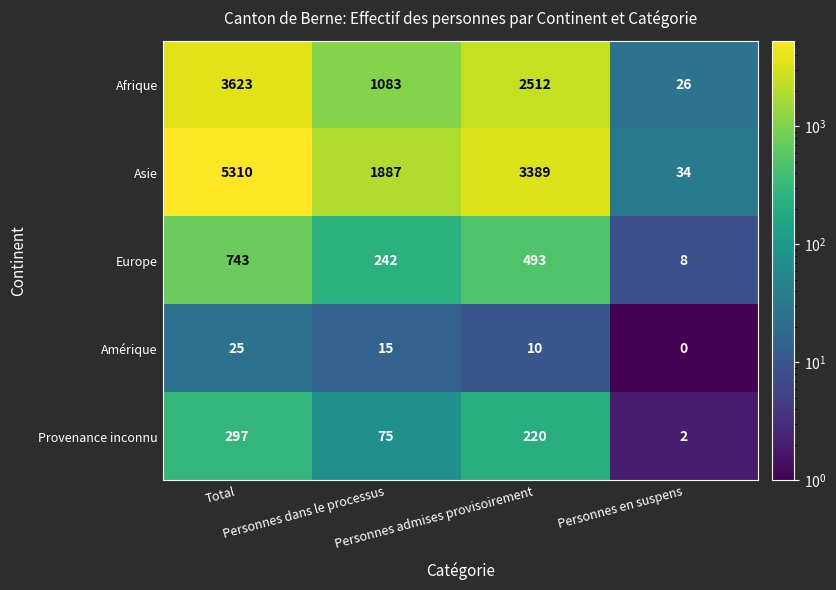

What is the lowest value of the Afrique series?

26